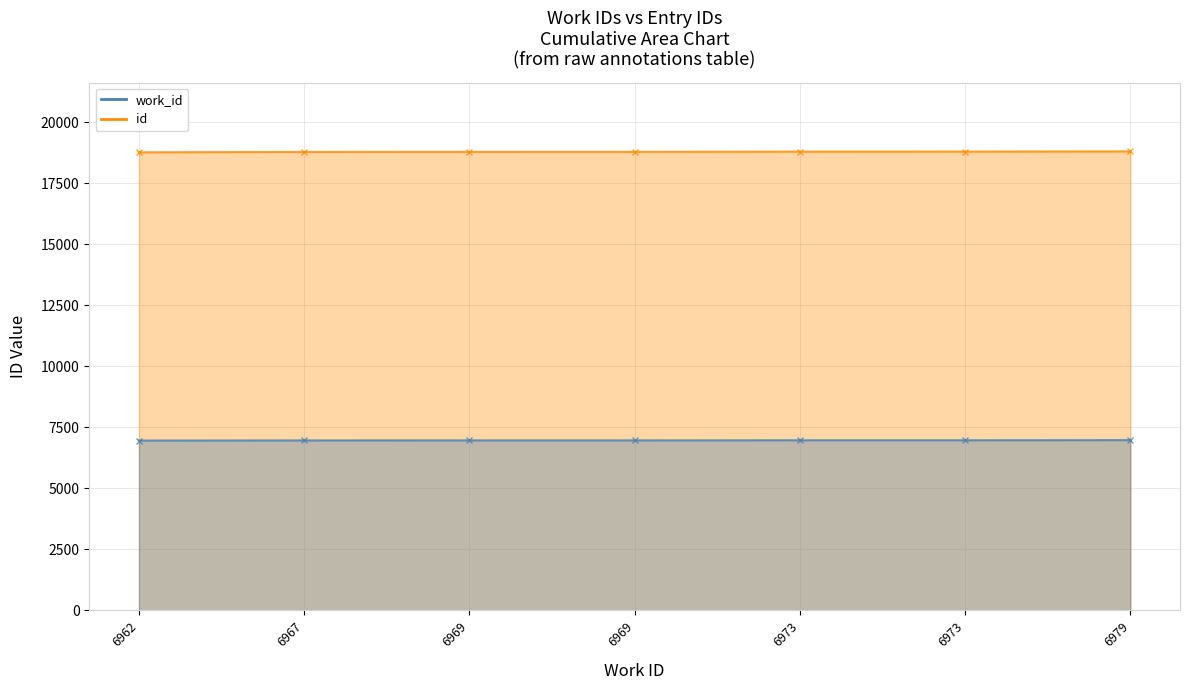

Which category has the highest value in the id series?

6979